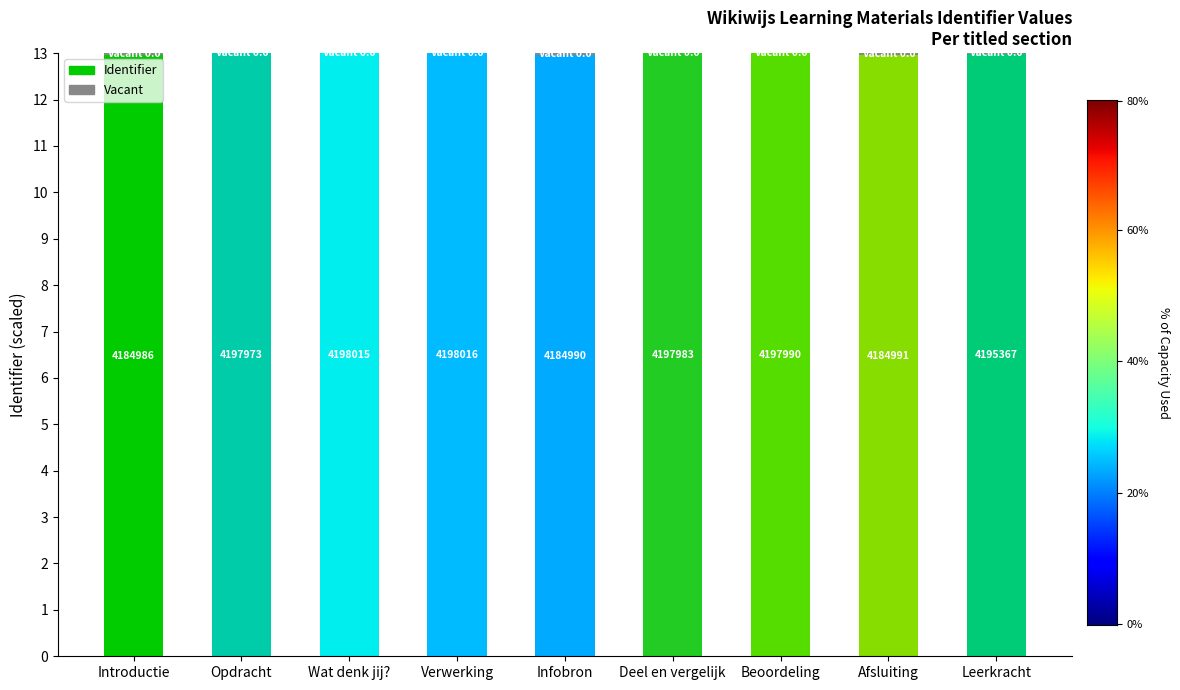

Does the chart contain stacked bars?

Yes